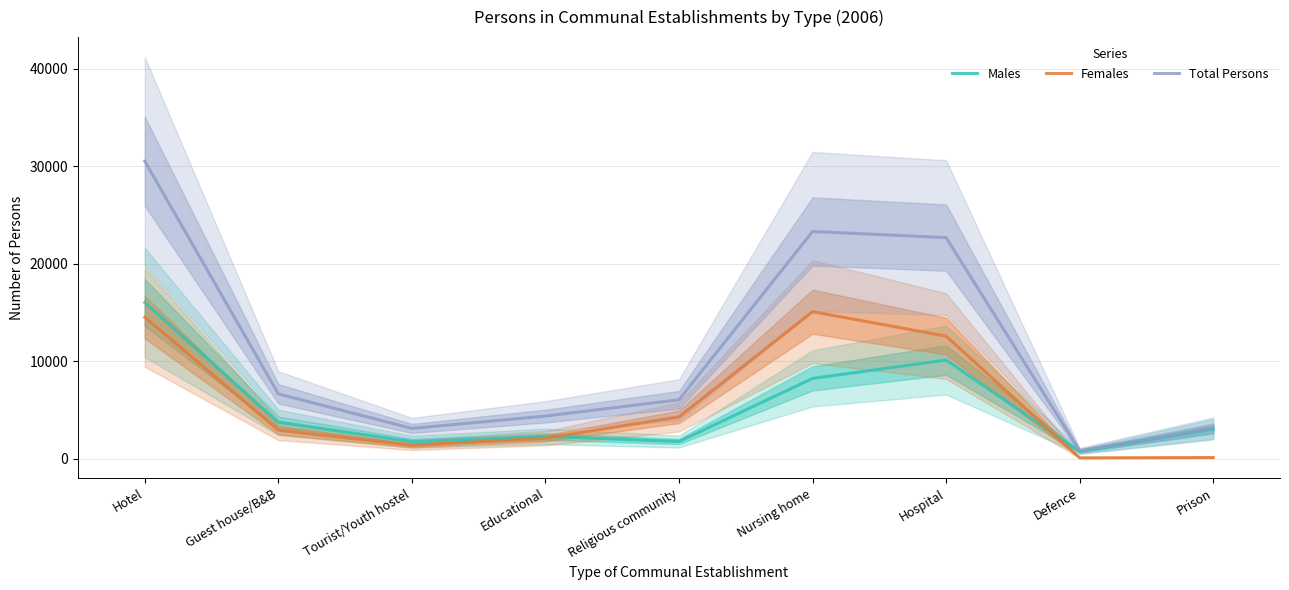

Reading left to right, what are all the values shown in this chart?

Males: 16020	3726	1739	2276	1754	8233	10115	730	3018
Females: 14508	2917	1360	2093	4284	15084	12574	80	115
Total Persons: 30528	6643	3099	4369	6038	23317	22689	810	3133